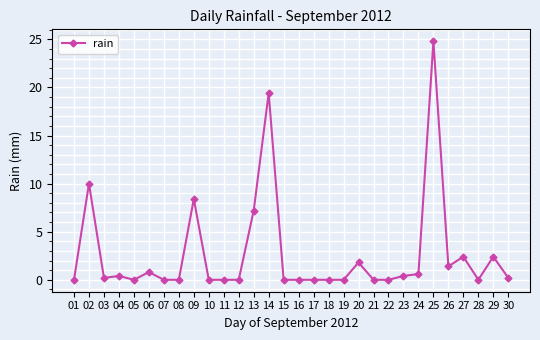

True or false: there are more than 1 points higher than both neighbors.

True